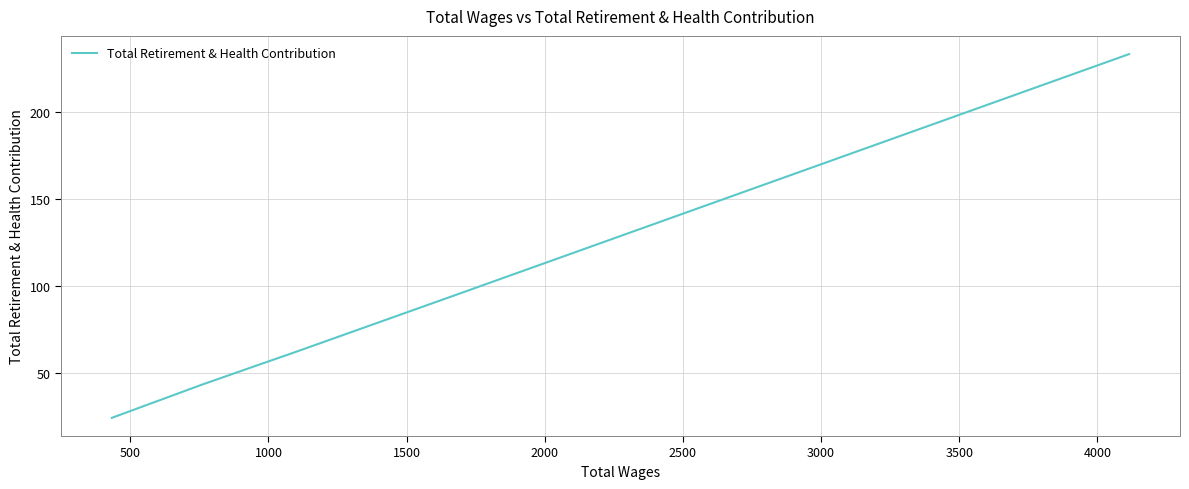

What is the difference between the maximum and minimum values?

209